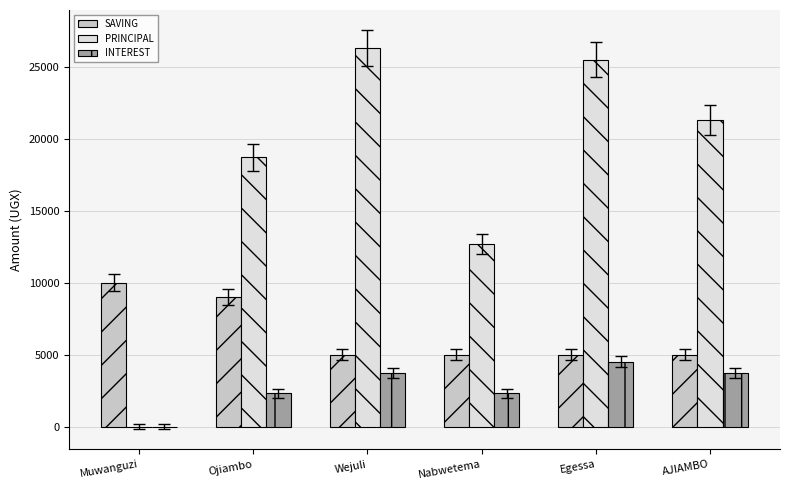

What is the approximate value of SAVING at Nabwetema, to the nearest 100?

5000